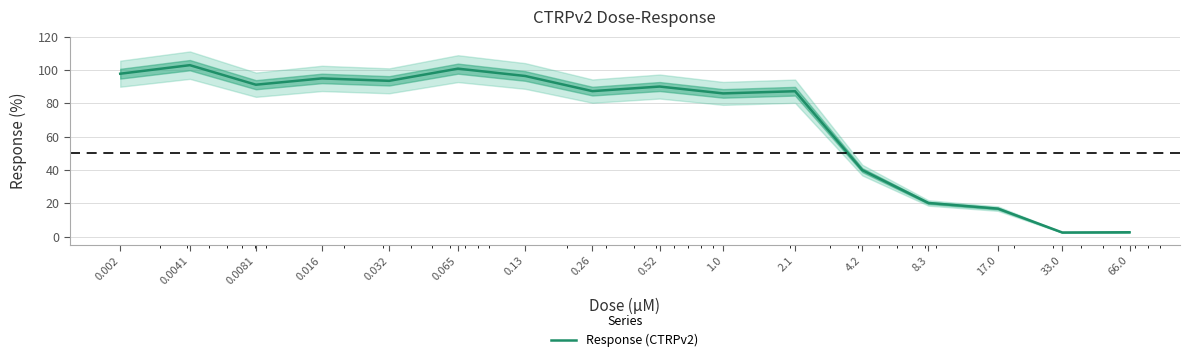

At which category does the chart reach its peak across all series?

0.0041